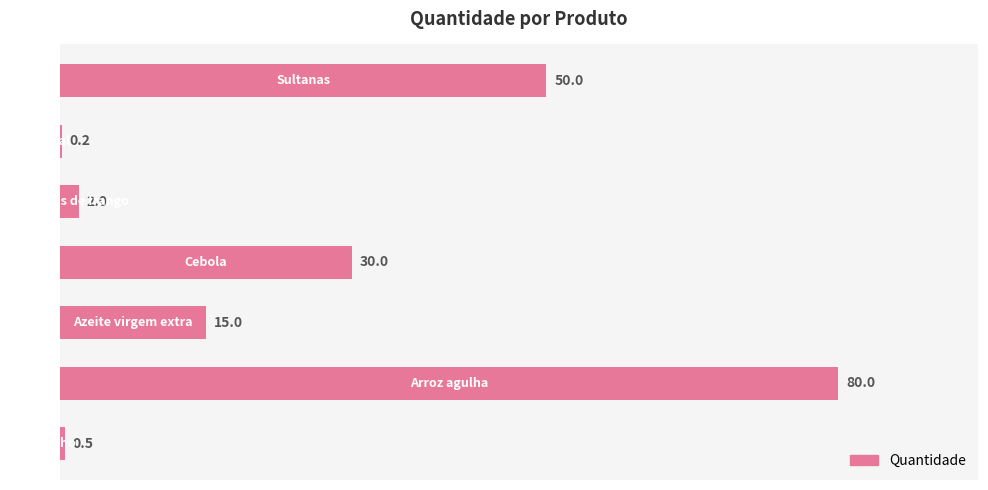

What is the sum of all values?

177.7